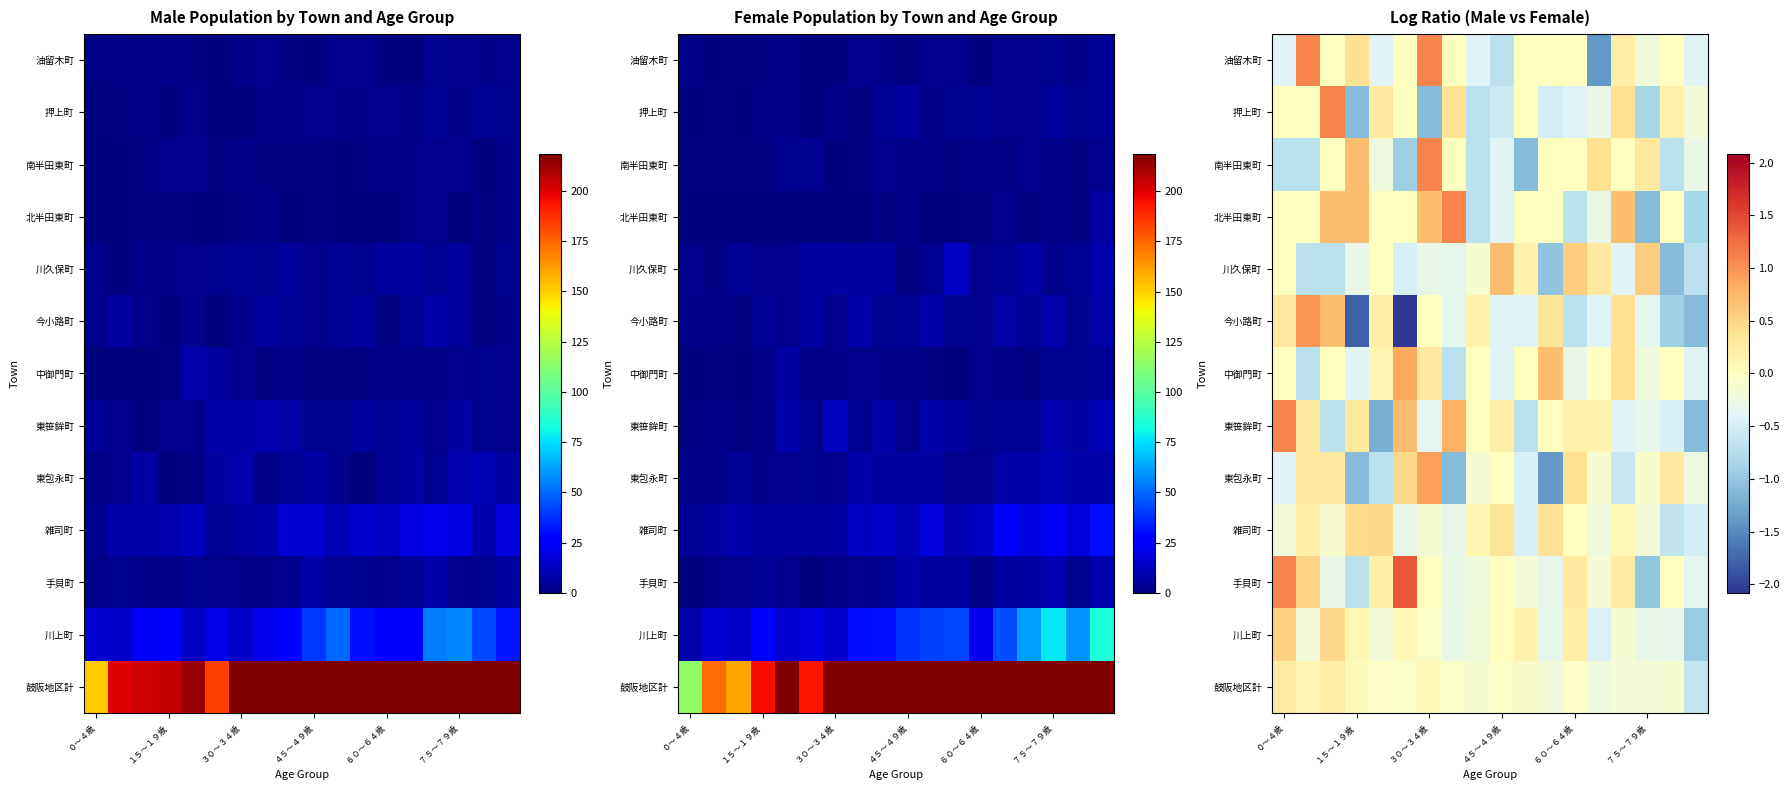

What is the smallest value displayed?

-2.1